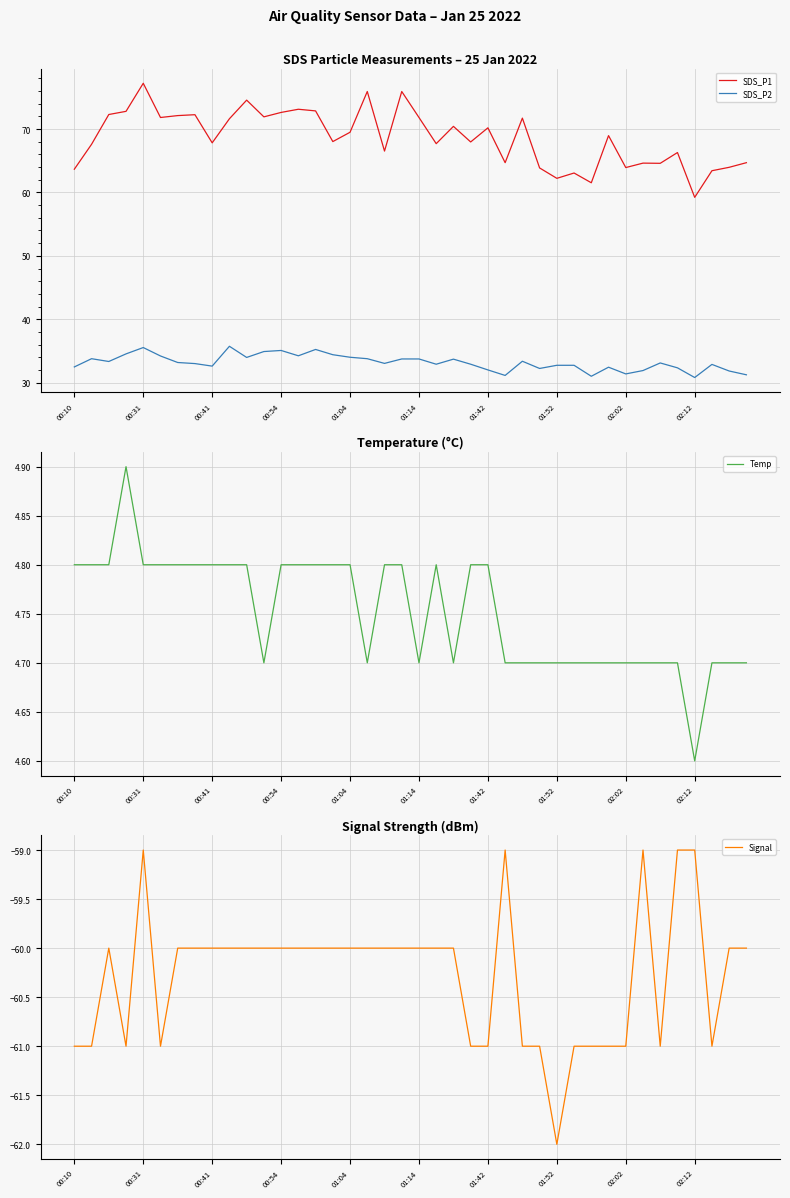

Is this an area chart (filled region under the line)?

No